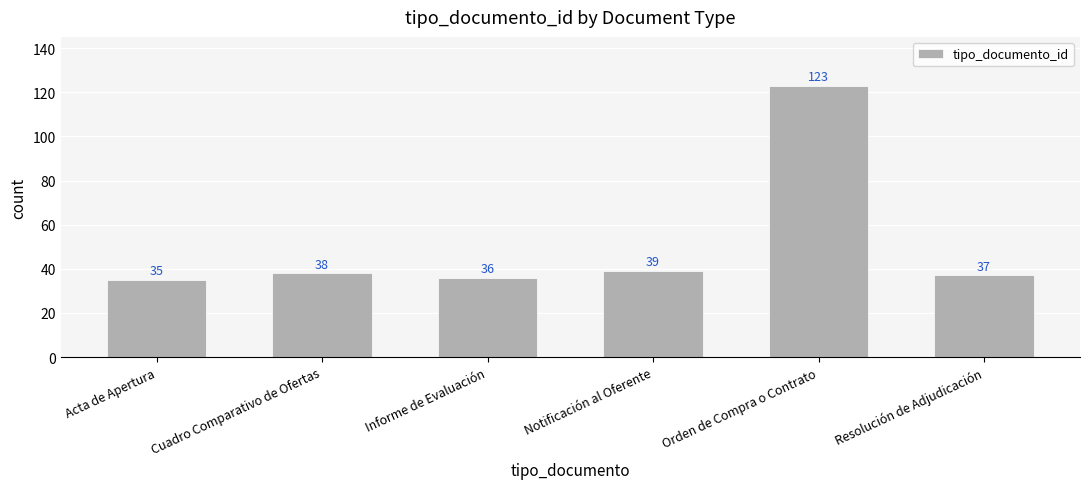

Reading right to left, what are all the values shown in this chart?

Resolución de Adjudicación=37	Orden de Compra o Contrato=123	Notificación al Oferente=39	Informe de Evaluación=36	Cuadro Comparativo de Ofertas=38	Acta de Apertura=35